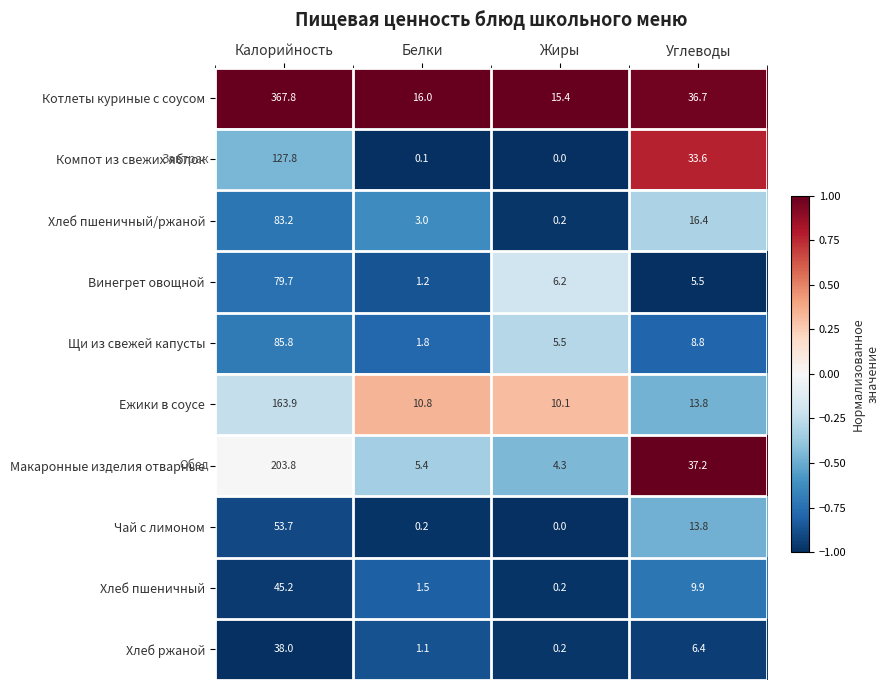

Rank the series by their maximum value, from lowest to highest.

Хлеб ржаной, Хлеб пшеничный, Чай с лимоном, Винегрет овощной, Хлеб пшеничный/ржаной, Щи из свежей капусты, Компот из свежих яблок, Ежики в соусе, Макаронные изделия отварные, Котлеты куриные с соусом